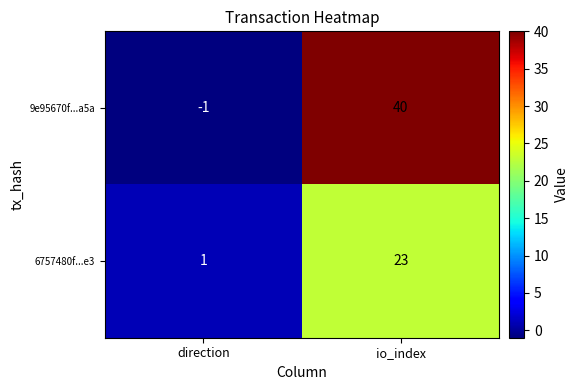

The 6757480f...e3 series shows 0 at direction. True or false?

False